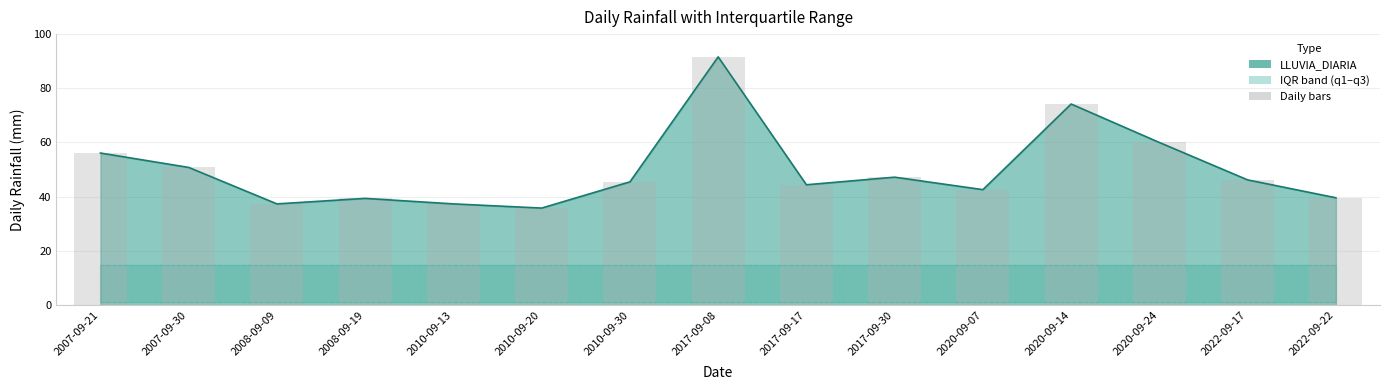

Reading right to left, list all the values displayed in this chart.

39.6	46.2	60.0	74.2	42.6	47.2	44.4	91.6	45.5	35.8	37.3	39.4	37.3	50.8	56.1